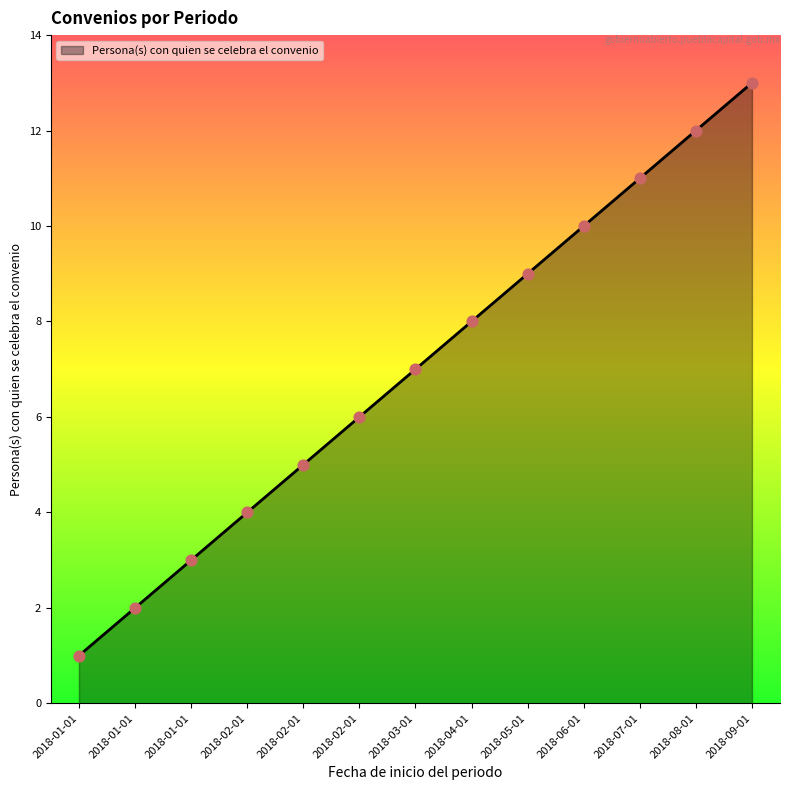

How many lines are shown in the chart?

1